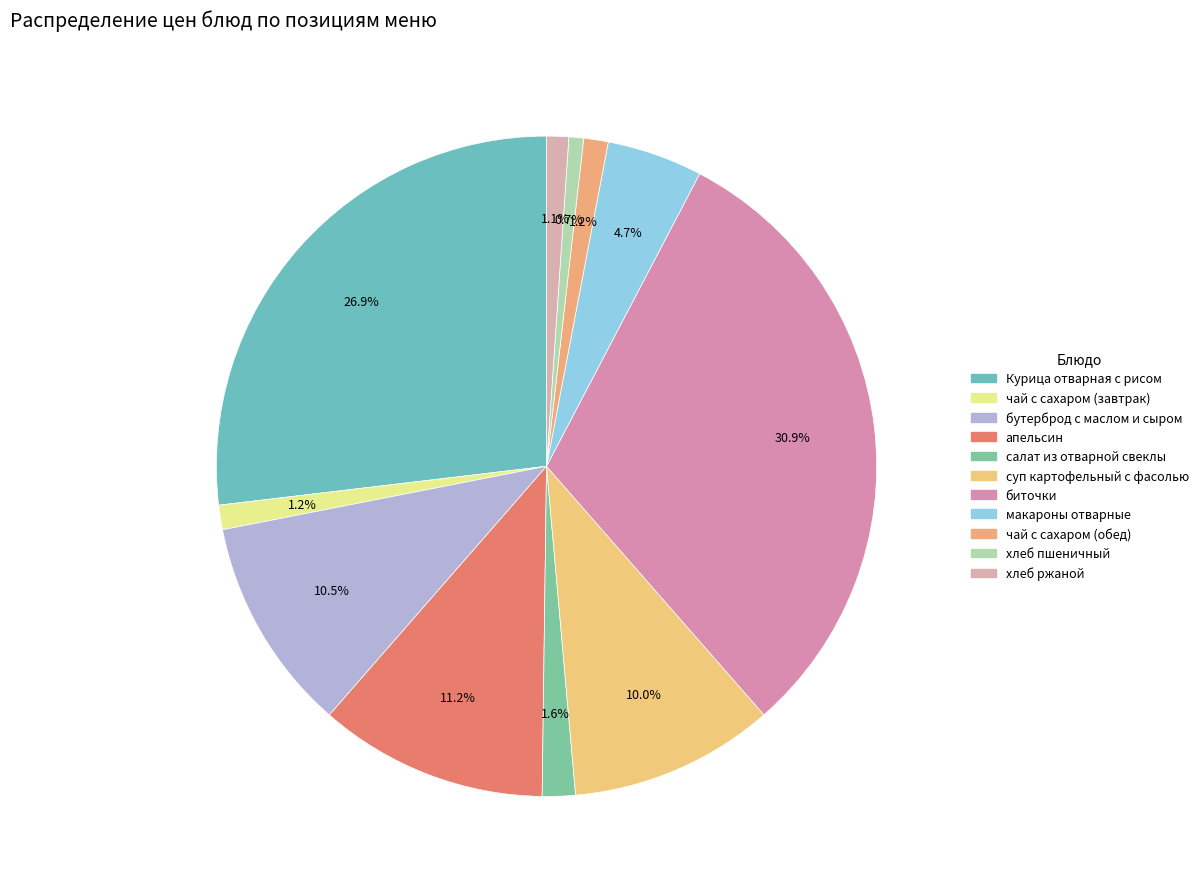

Between хлеб ржаной and апельсин, which is larger?

апельсин